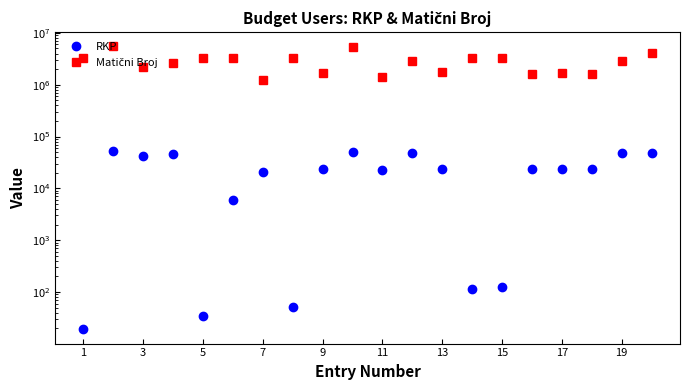

What is the value of the RKP point at the 19th from the left?

47422